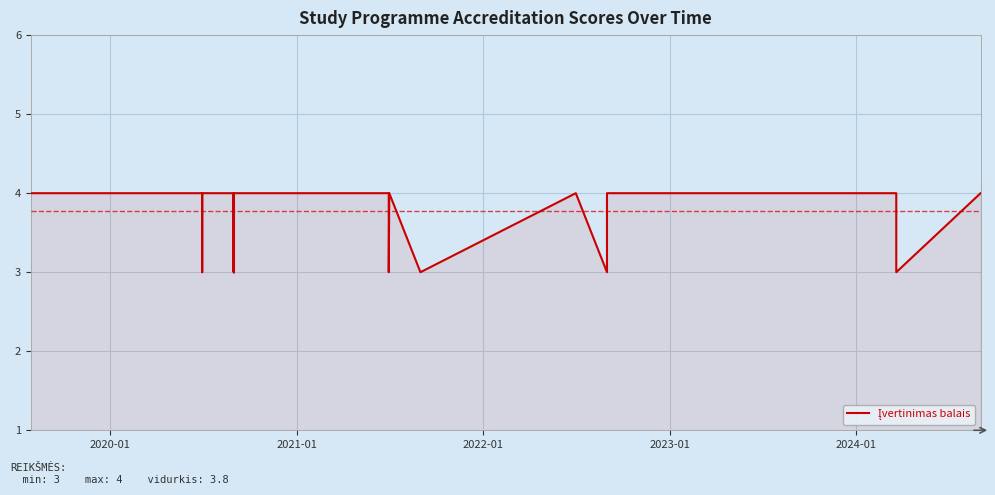

True or false: the data has more than 2 interior local peaks.

False